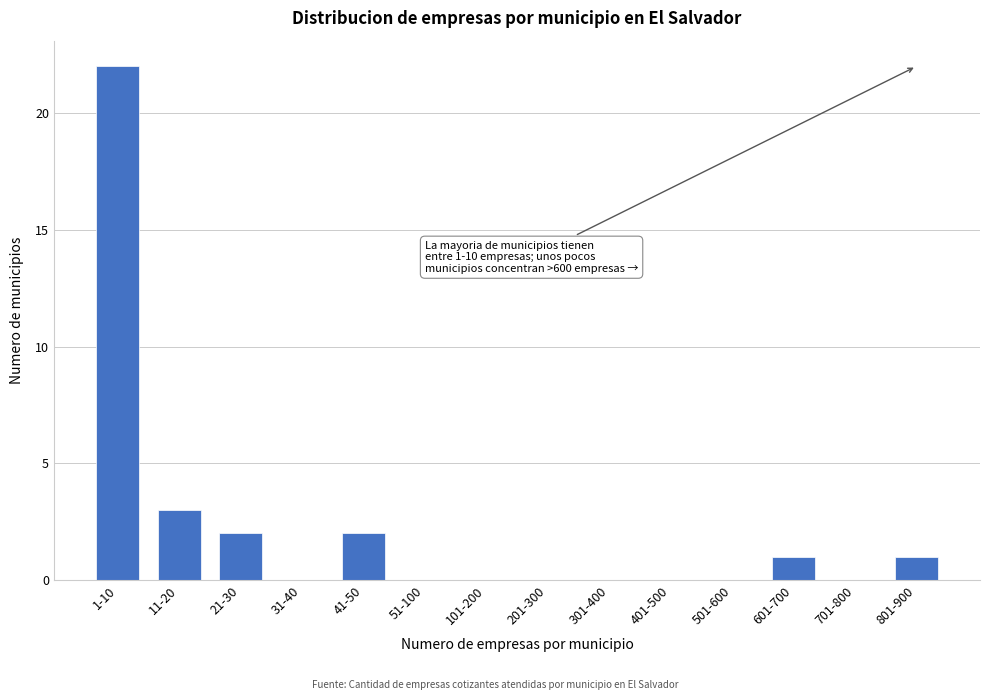

Reading right to left, list all the values displayed in this chart.

801-900=1	701-800=0	601-700=1	501-600=0	401-500=0	301-400=0	201-300=0	101-200=0	51-100=0	41-50=2	31-40=0	21-30=2	11-20=3	1-10=22